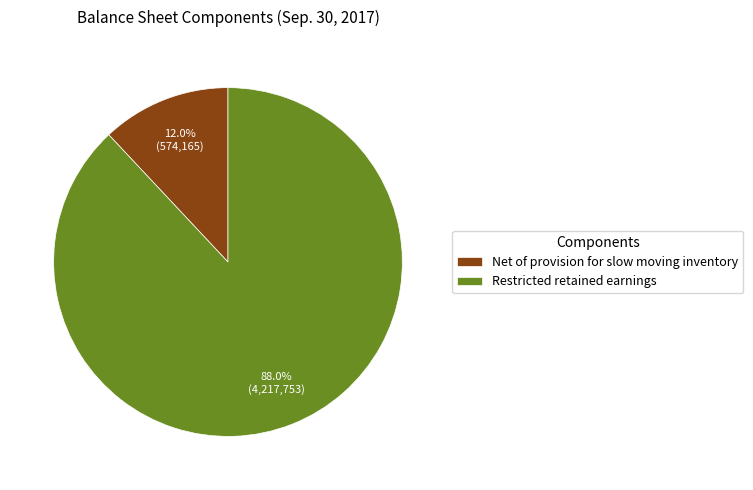

To the nearest percent, what portion does Restricted retained earnings represent?

88%